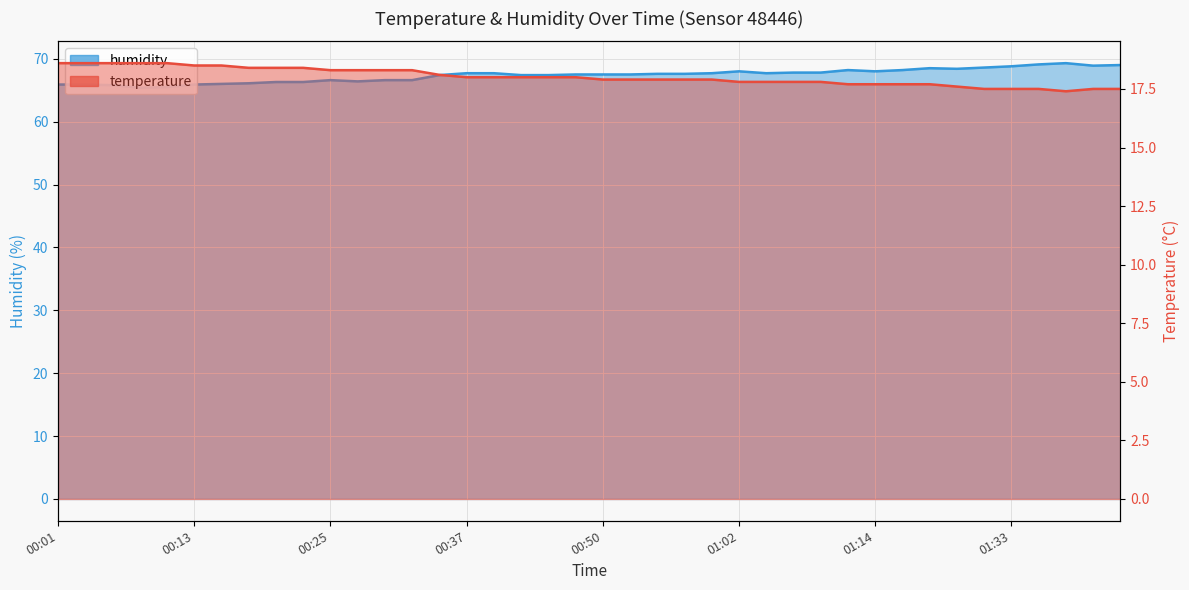

Which series has the widest spread of values?

humidity